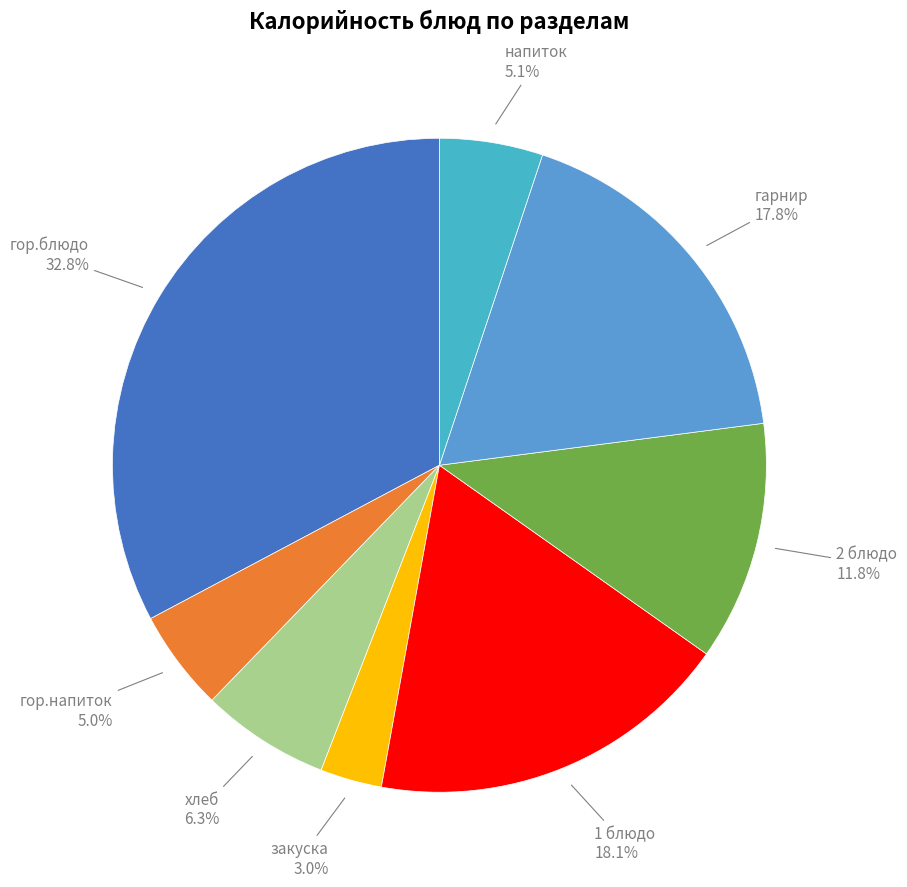

How many slices are in this pie chart?

8